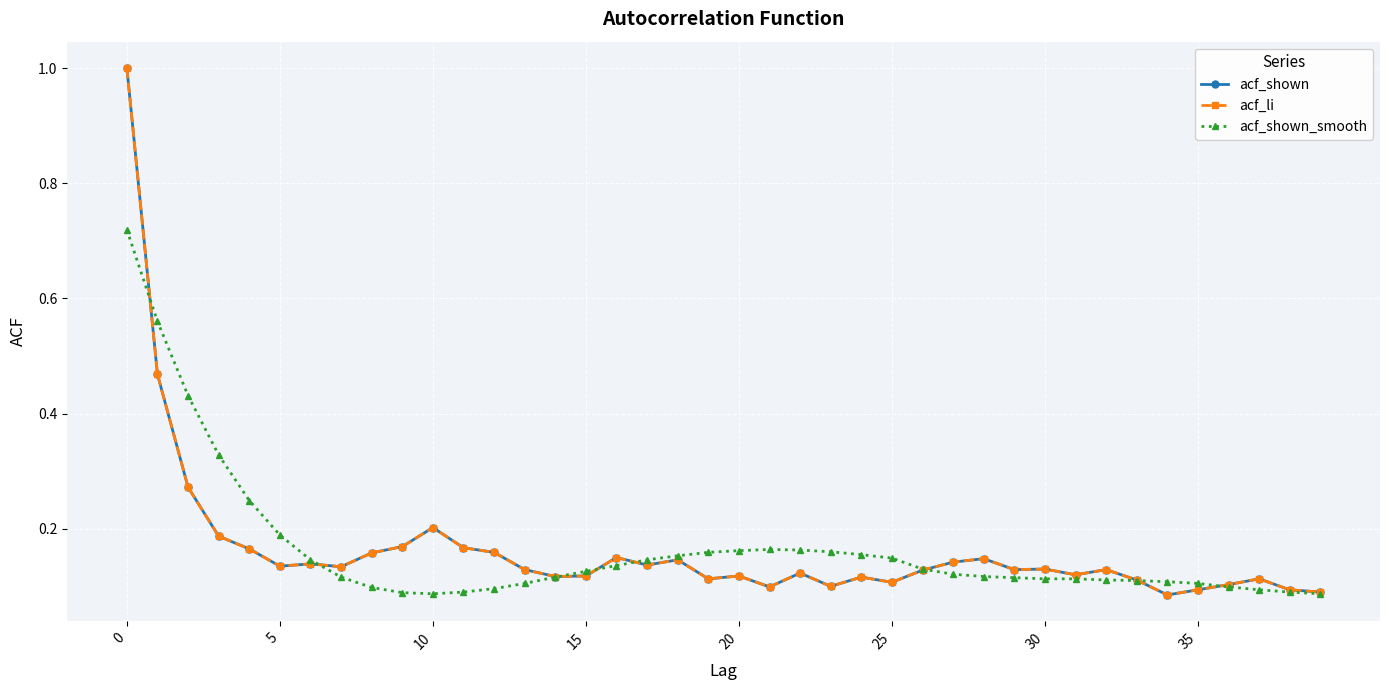

Which category has the lowest value across all series?

34